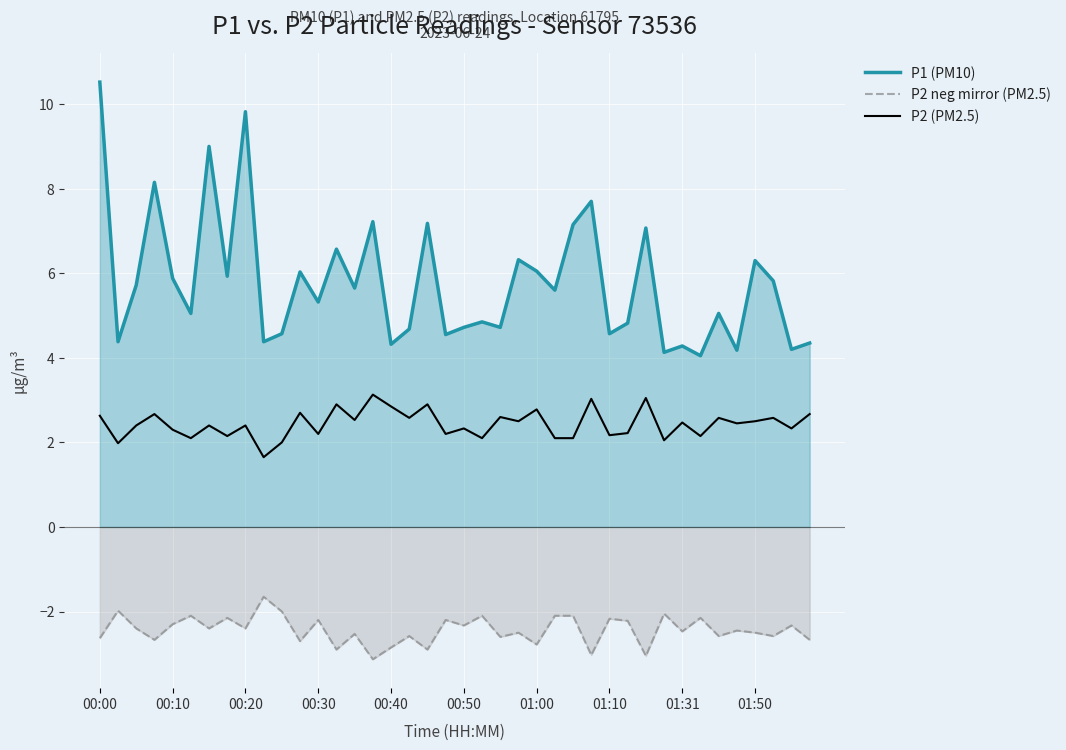

What is the average value of the P1 (PM10) series?

5.8